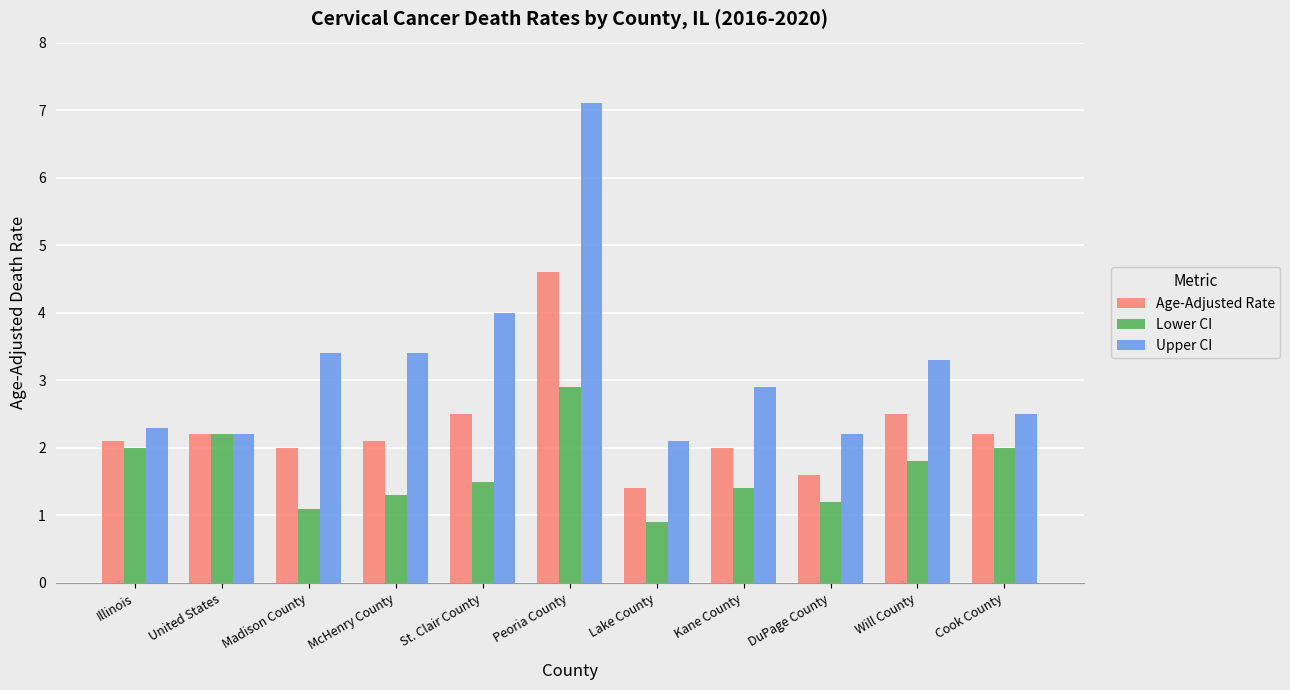

Reading left to right, what are all the values shown in this chart?

Age-Adjusted Rate: Illinois=2.1	United States=2.2	Madison County=2.0	McHenry County=2.1	St. Clair County=2.5	Peoria County=4.6	Lake County=1.4	Kane County=2.0	DuPage County=1.6	Will County=2.5	Cook County=2.2
Lower CI: Illinois=2.0	United States=2.2	Madison County=1.1	McHenry County=1.3	St. Clair County=1.5	Peoria County=2.9	Lake County=0.9	Kane County=1.4	DuPage County=1.2	Will County=1.8	Cook County=2.0
Upper CI: Illinois=2.3	United States=2.2	Madison County=3.4	McHenry County=3.4	St. Clair County=4.0	Peoria County=7.1	Lake County=2.1	Kane County=2.9	DuPage County=2.2	Will County=3.3	Cook County=2.5